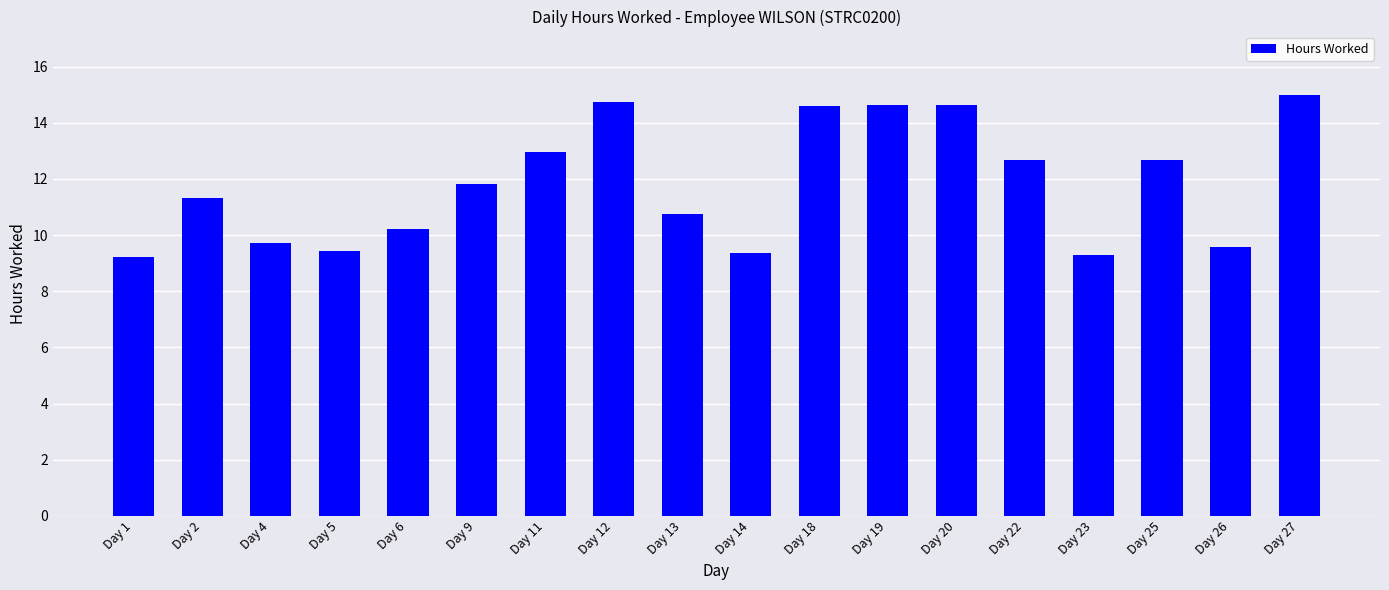

How many bars are there in total?

18